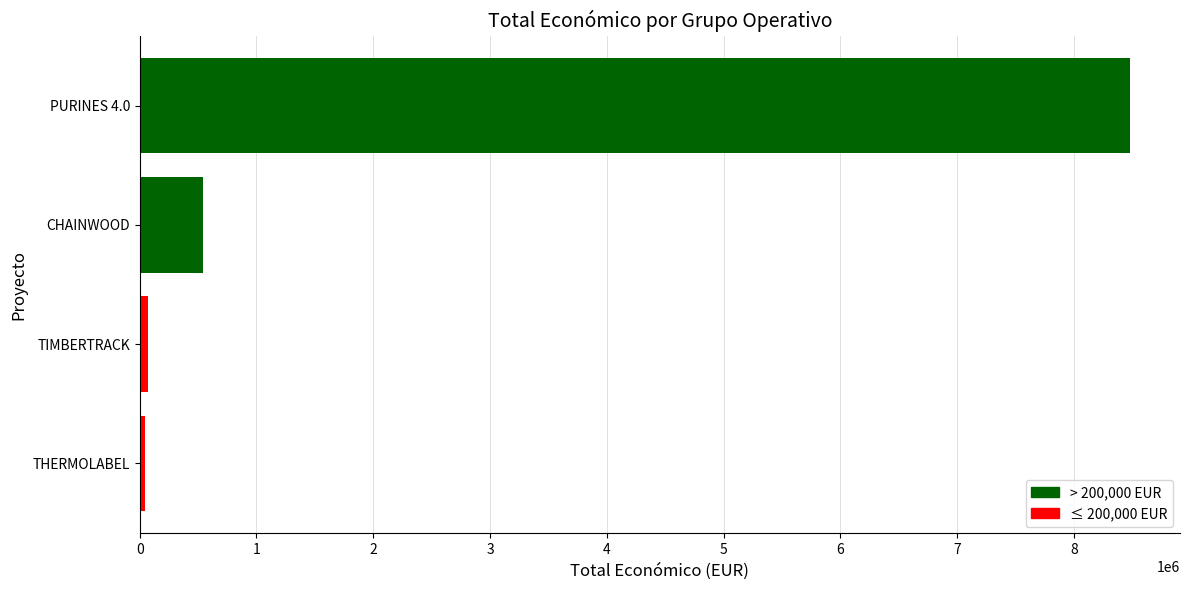

What is the sum of all values?

9144565